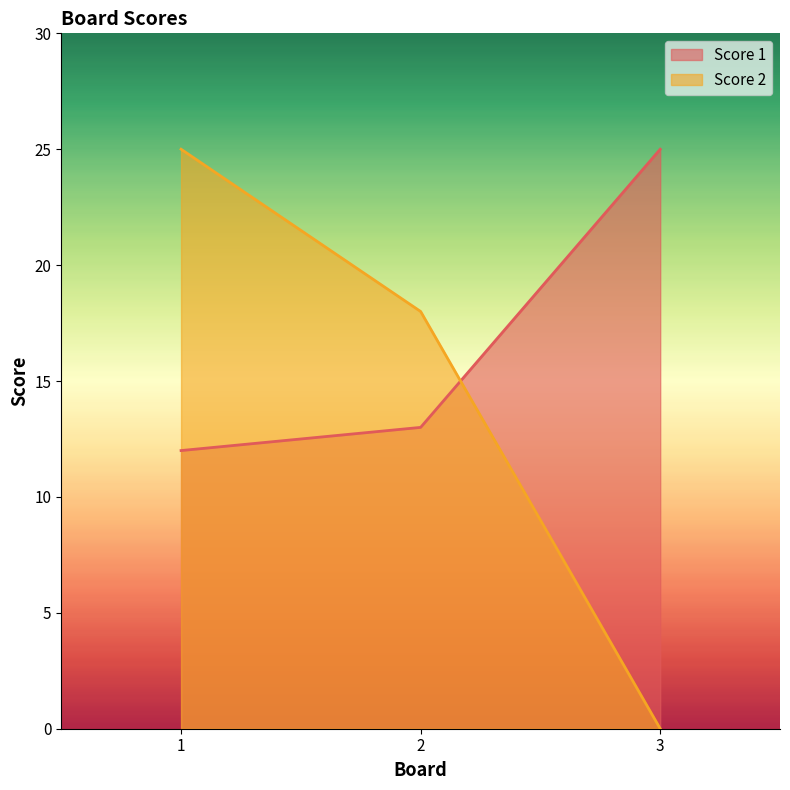

Is it true that Score 1 equals 12 at 3?

False